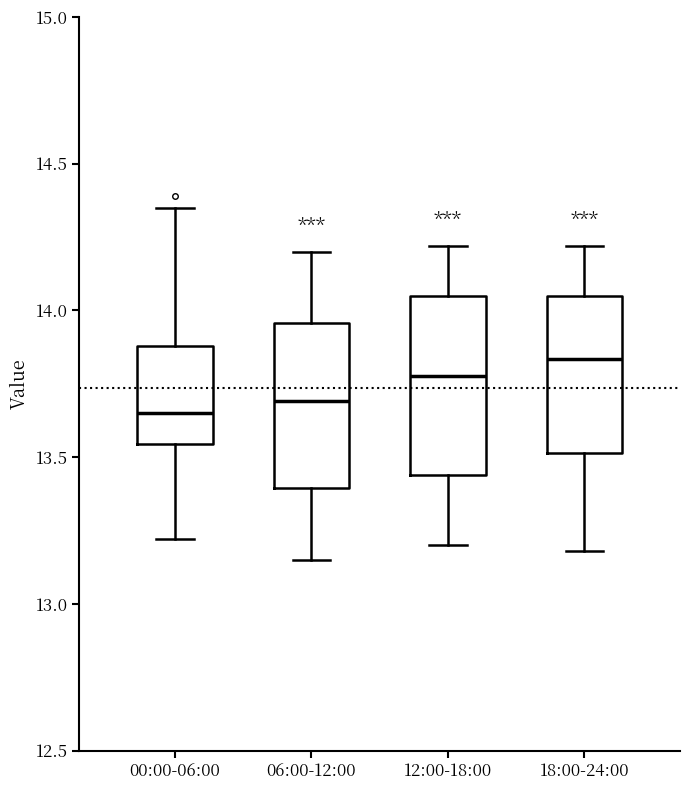

Where is the lower edge of the box for 18:00-24:00 on the y-axis? The values are not printed on the chart, so give them approximately, as read against the axis.

13.50